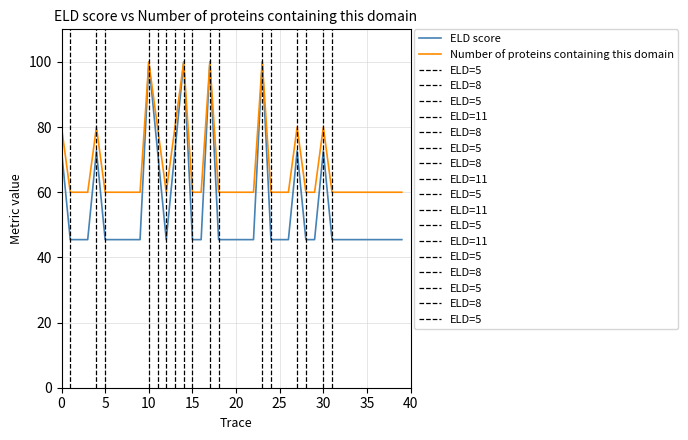

What is the highest value of the Number of proteins containing this domain series?

100.0